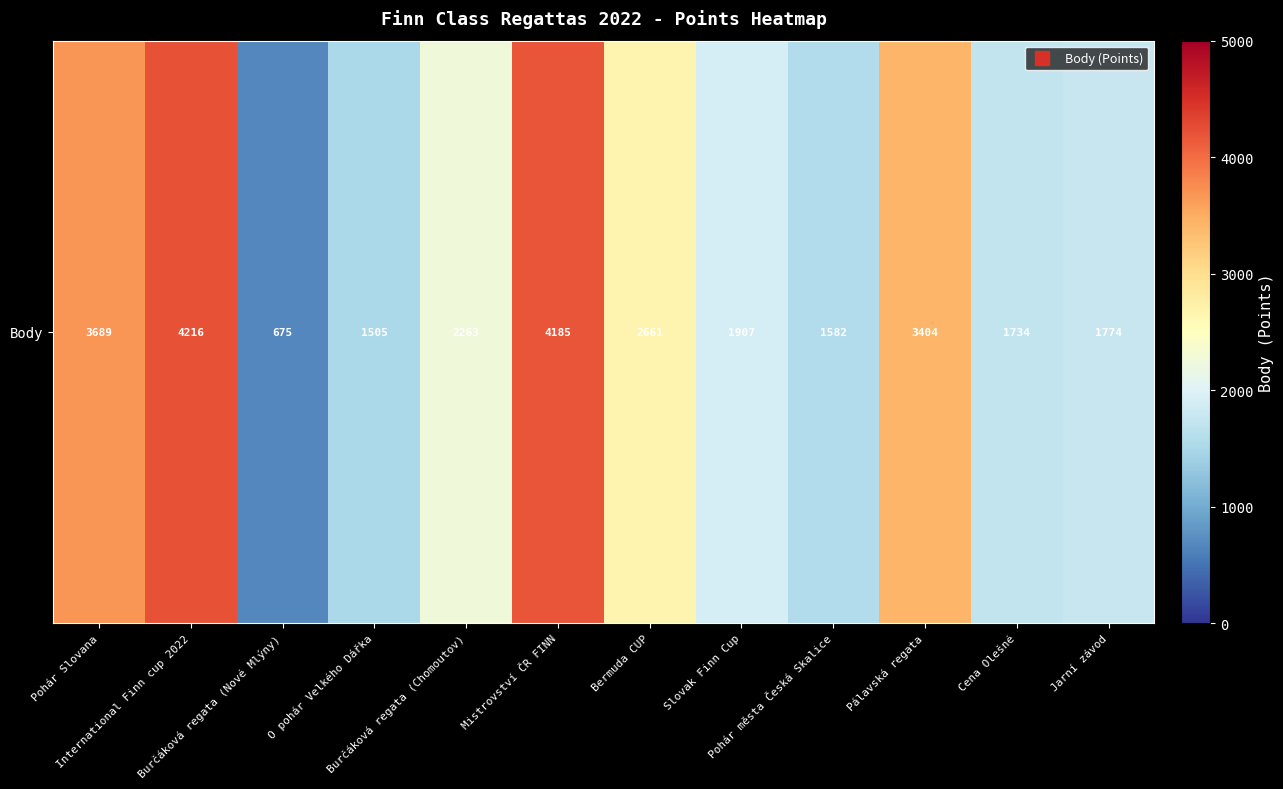

Rank the categories by value from highest to lowest.

International Finn cup 2022, Mistrovství ČR FINN, Pohár Slovana, Pálavská regata, Bermuda CUP, Burčáková regata (Chomoutov), Slovak Finn Cup, Jarní závod, Cena Olešné, Pohár města Česká Skalice, O pohár Velkého Dářka, Burčáková regata (Nové Mlýny)